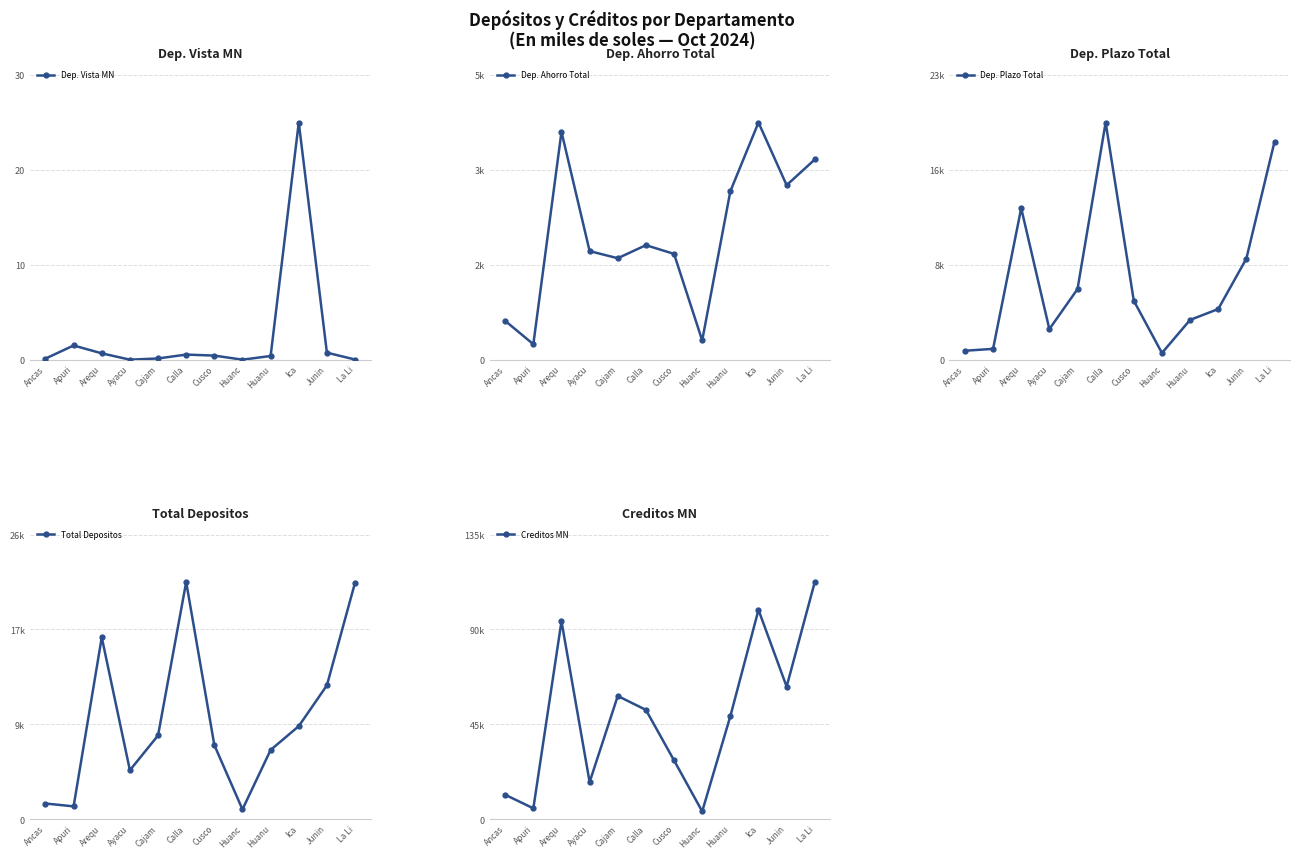

Which series has the largest total across all categories?

Creditos MN